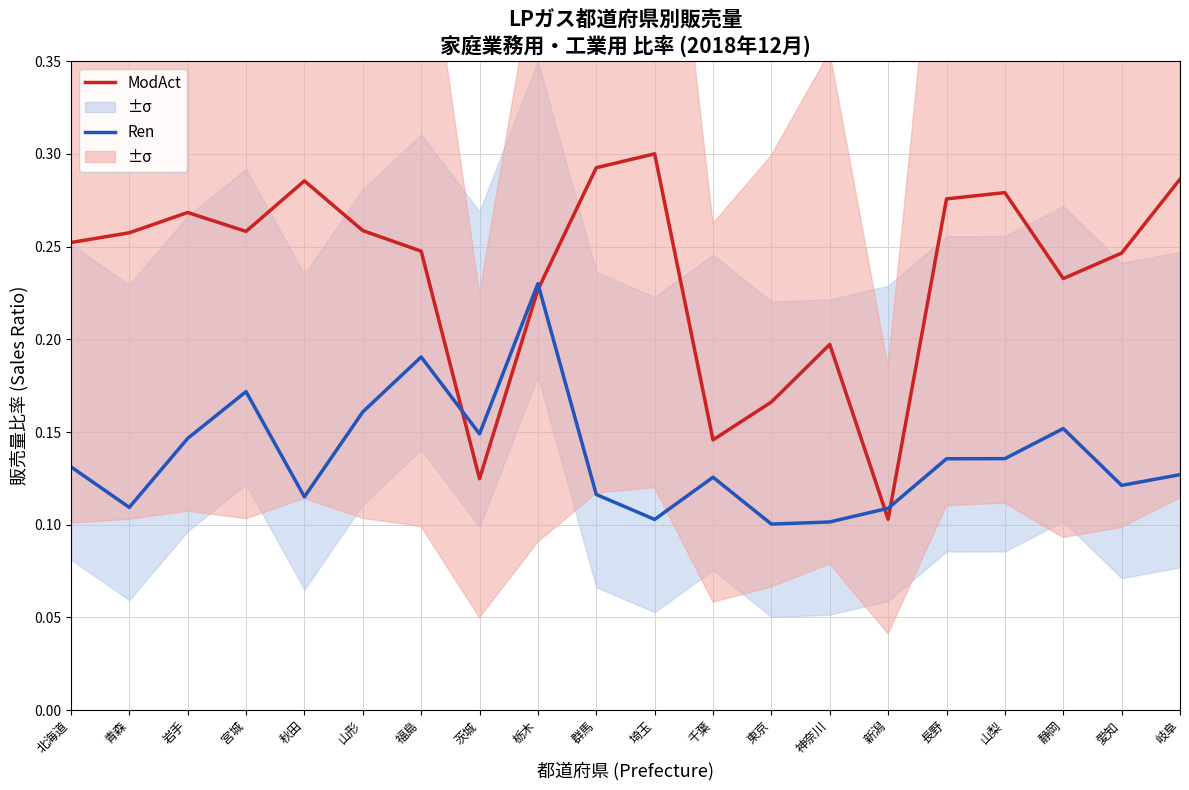

List the series in order of their peak value, highest first.

ModAct, Ren